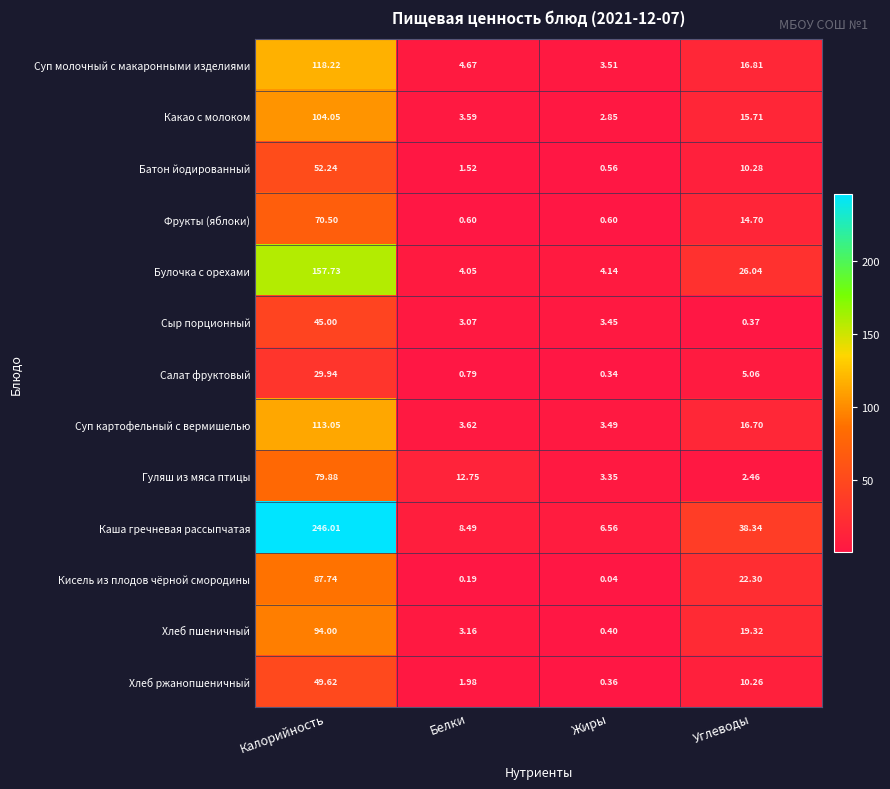

Where does the Батон йодированный series first go above 10?

Калорийность